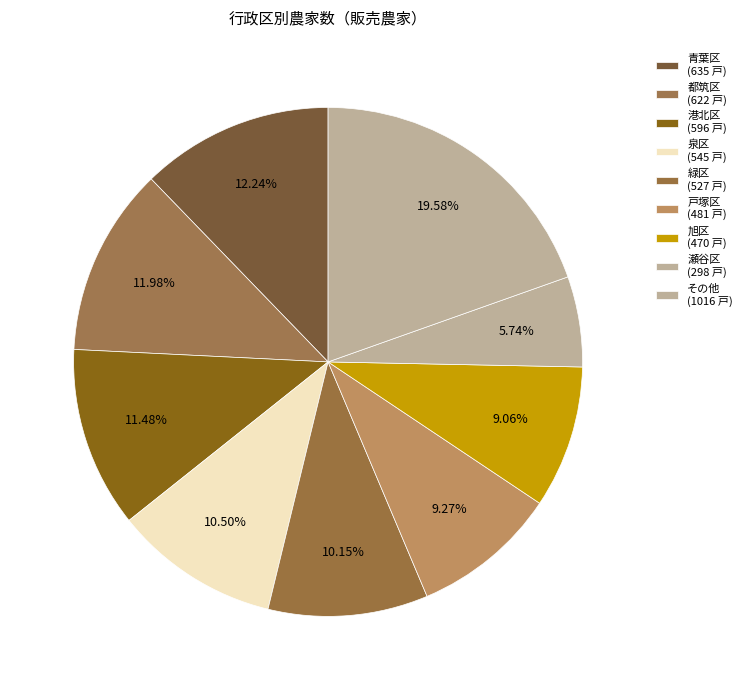

Count the number of slices in the pie.

9